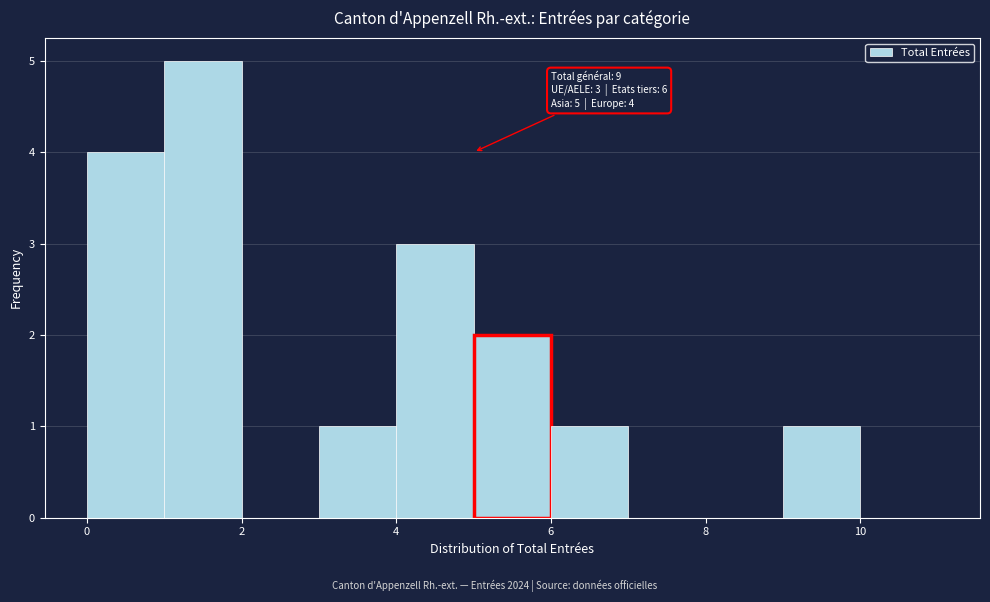

Which range on the x-axis has the tallest bar?

1 to 2